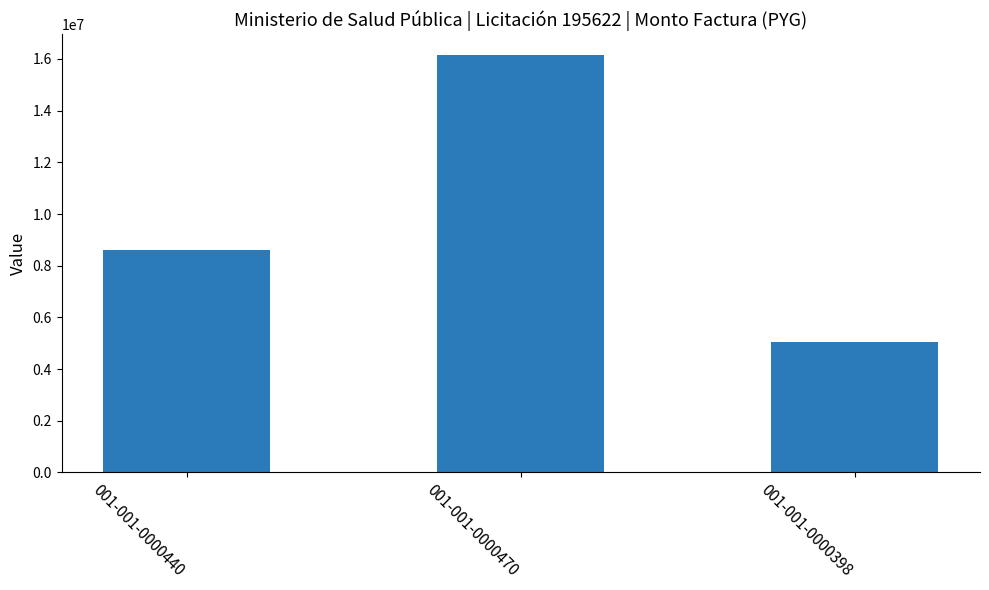

What is the minimum value shown in the chart?

5050000